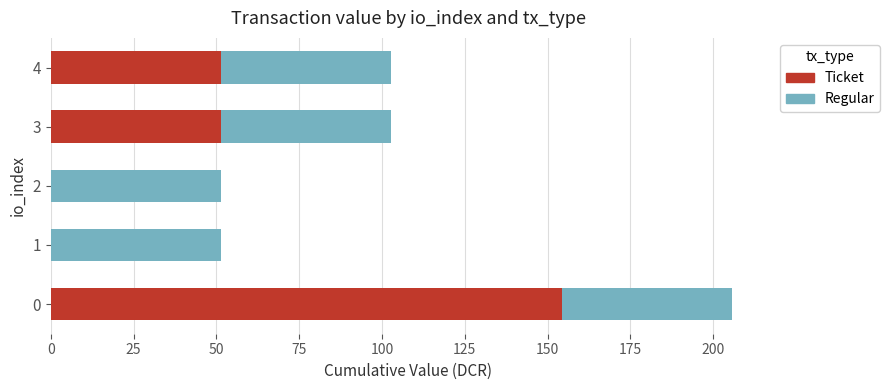

Count the number of categories in the chart.

5